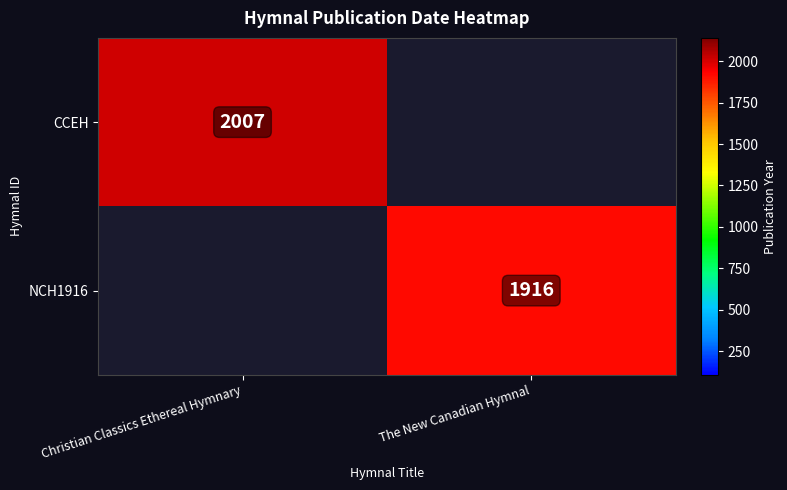

The NCH1916 series shows 1916 at The New Canadian Hymnal. True or false?

True